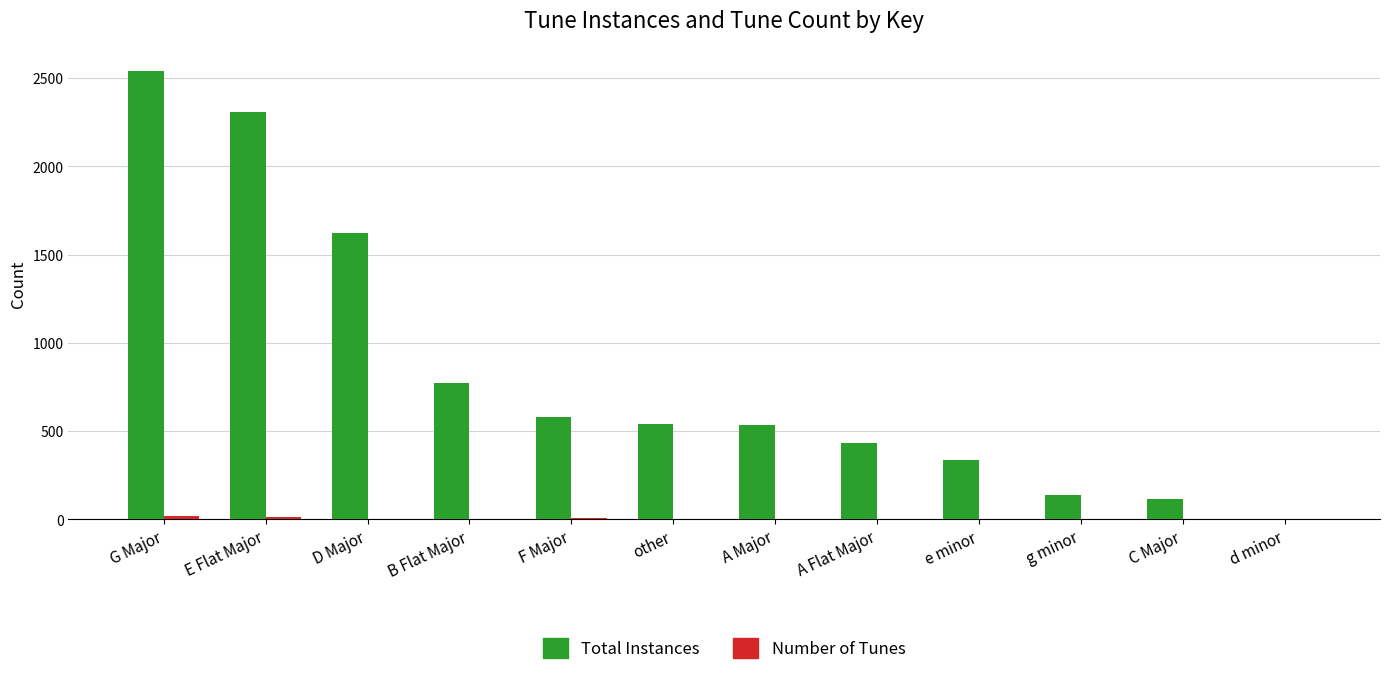

Which series has the largest total across all categories?

Total Instances